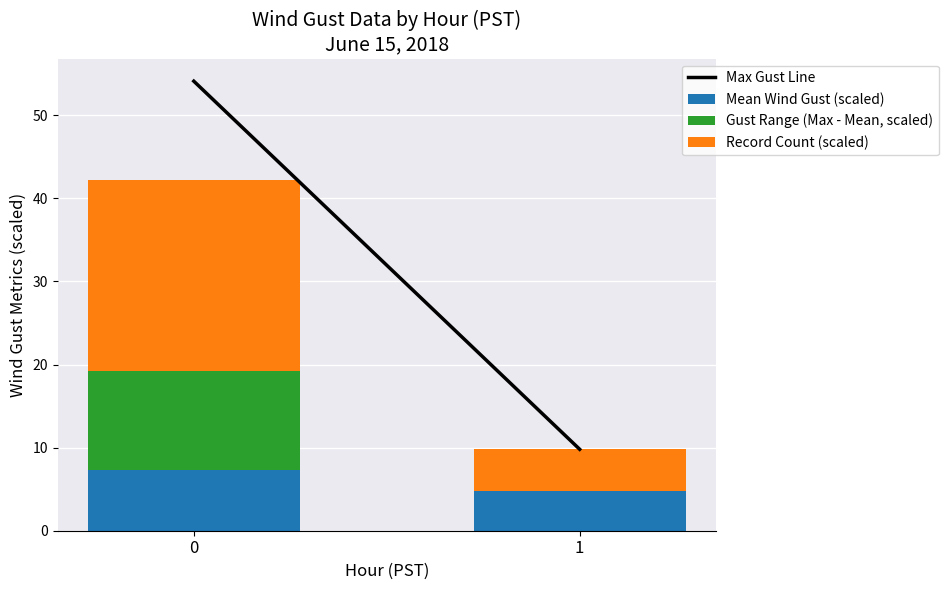

Count the number of categories in the chart.

2